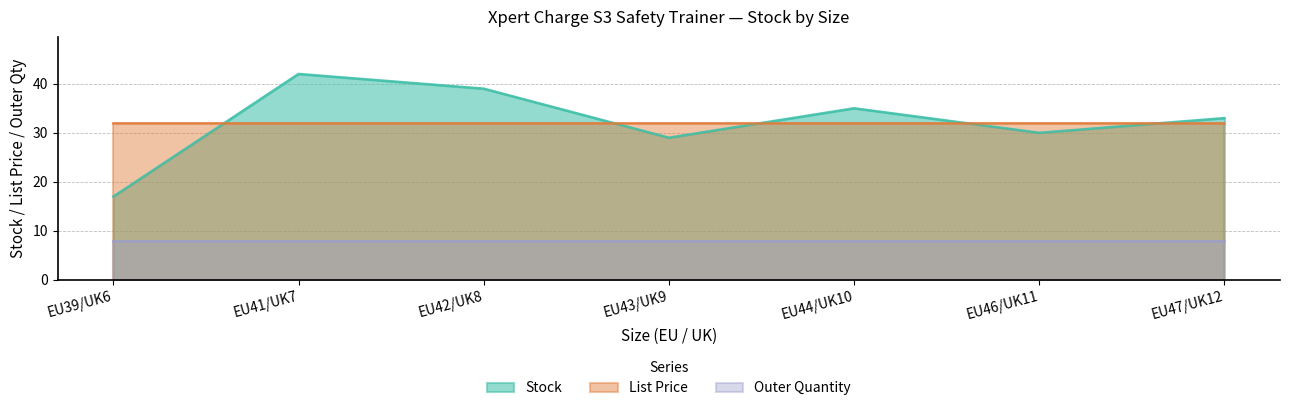

Is the value of Stock at EU39/UK6 greater than the value of List Price at EU46/UK11?

No